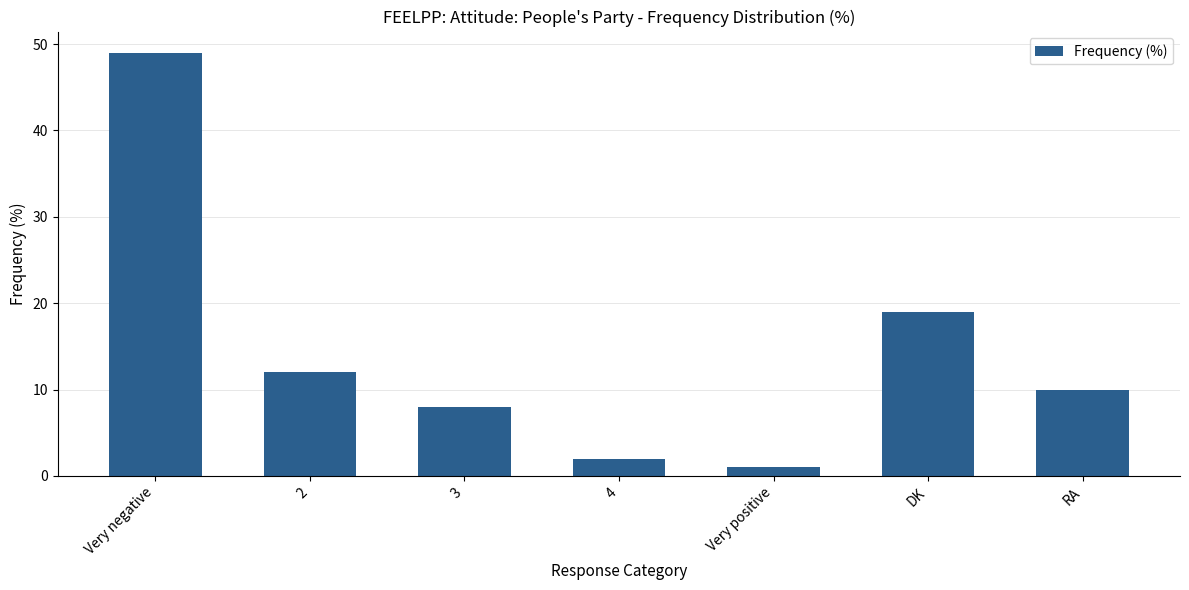

What is the ratio of the value at RA to the value at Very negative?

0.2